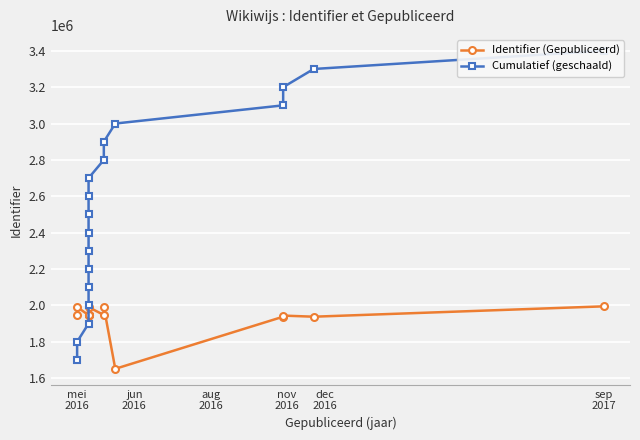

How many series are shown in this chart?

2